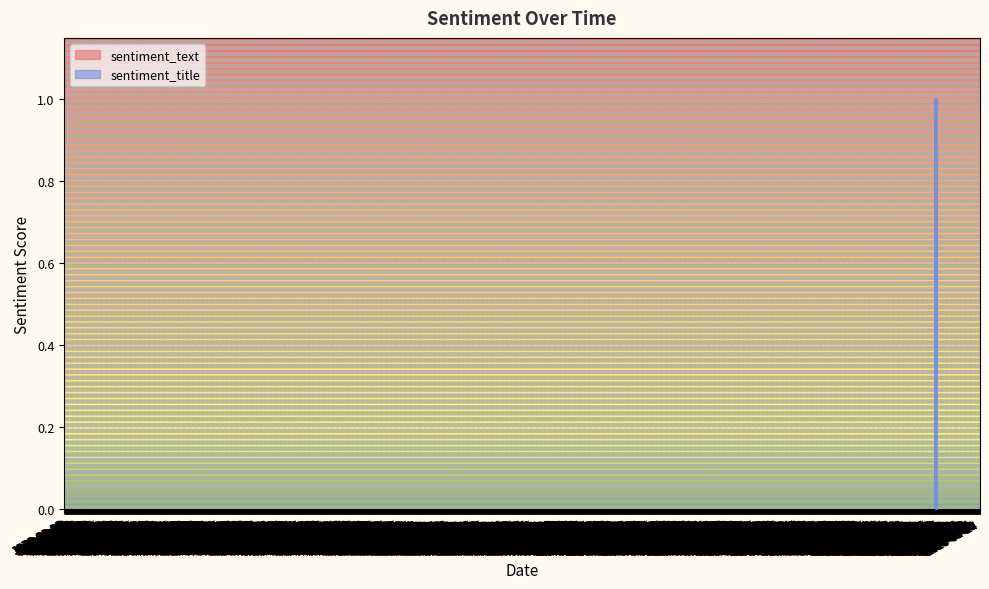

Which category has the lowest value across all series?

2023-08-11